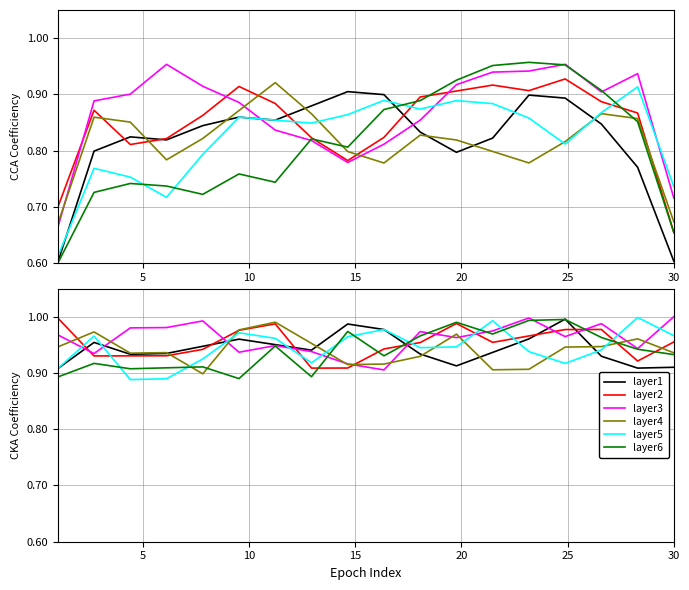

What is the label of the 6th point from the left?

30